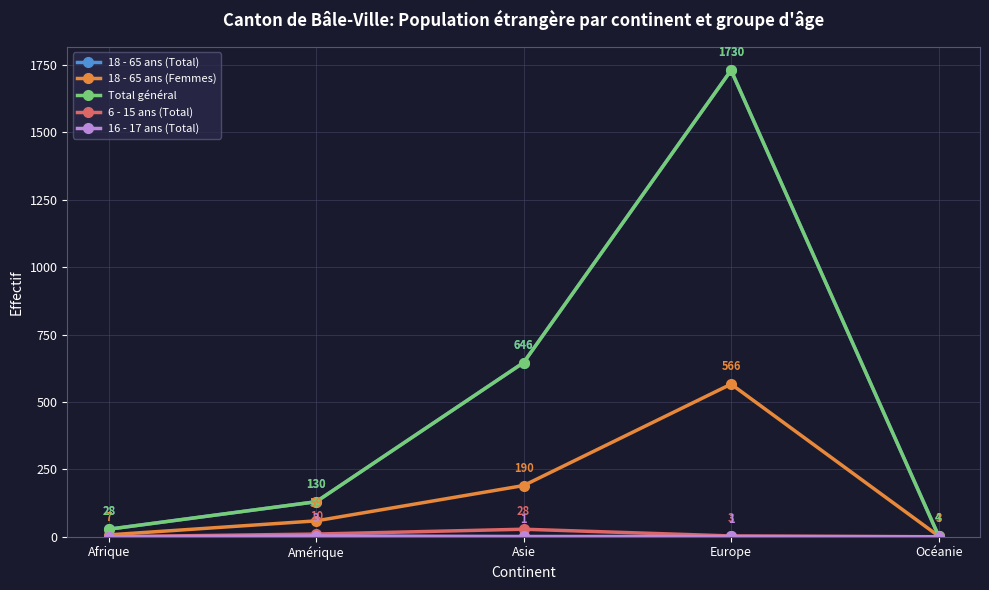

Which series has the widest spread of values?

18 - 65 ans (Total)